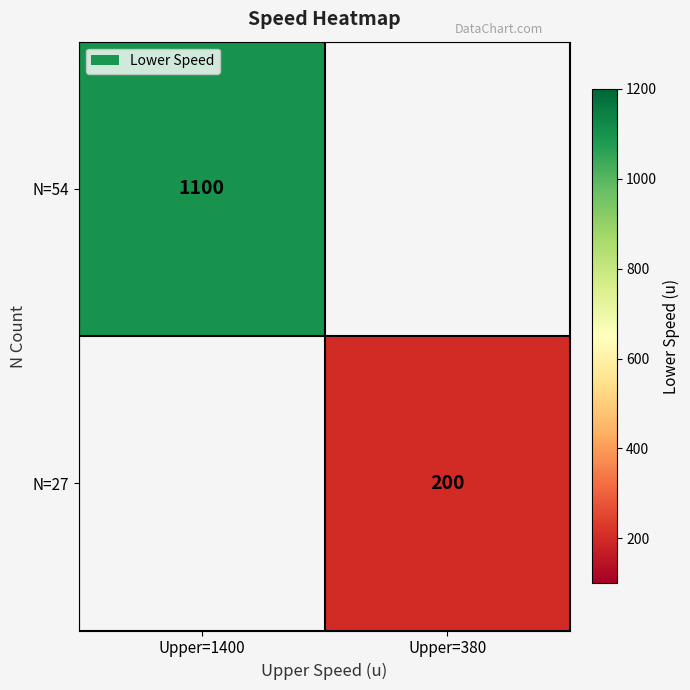

True or false: N=27 has a value of 131 at Upper=380.

False